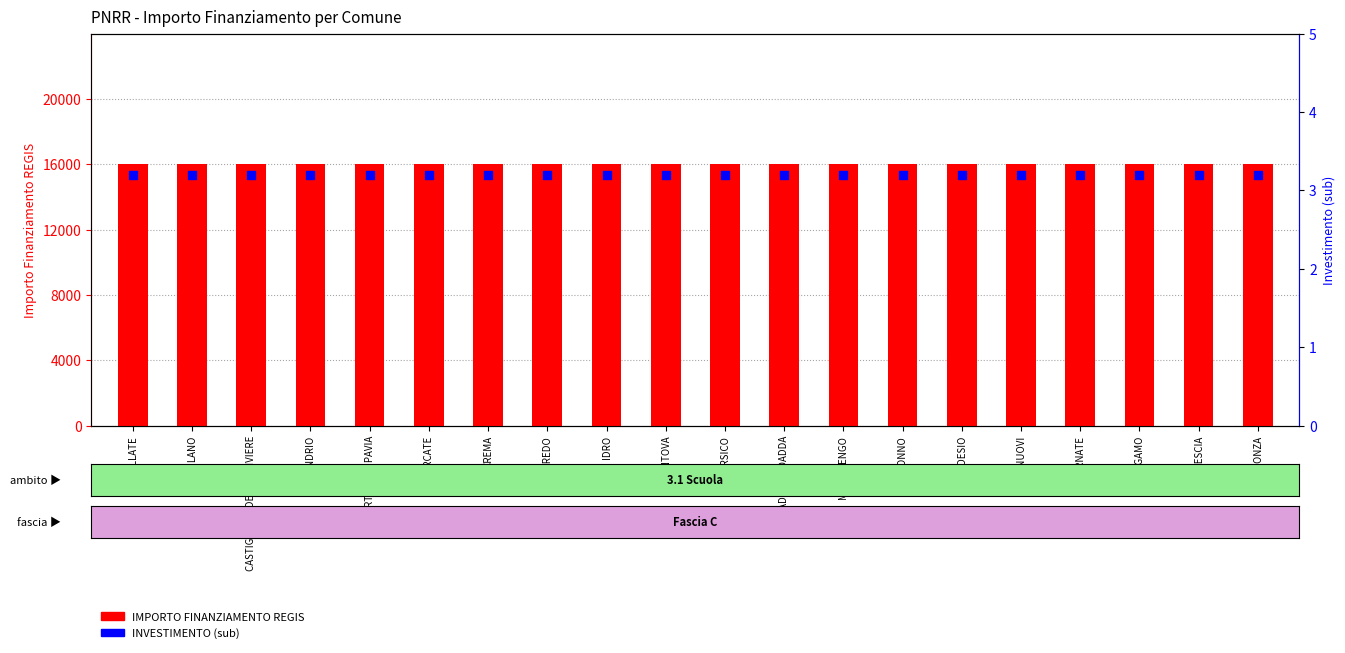

Which series reaches the maximum Y coordinate?

IMPORTO FINANZIAMENTO REGIS